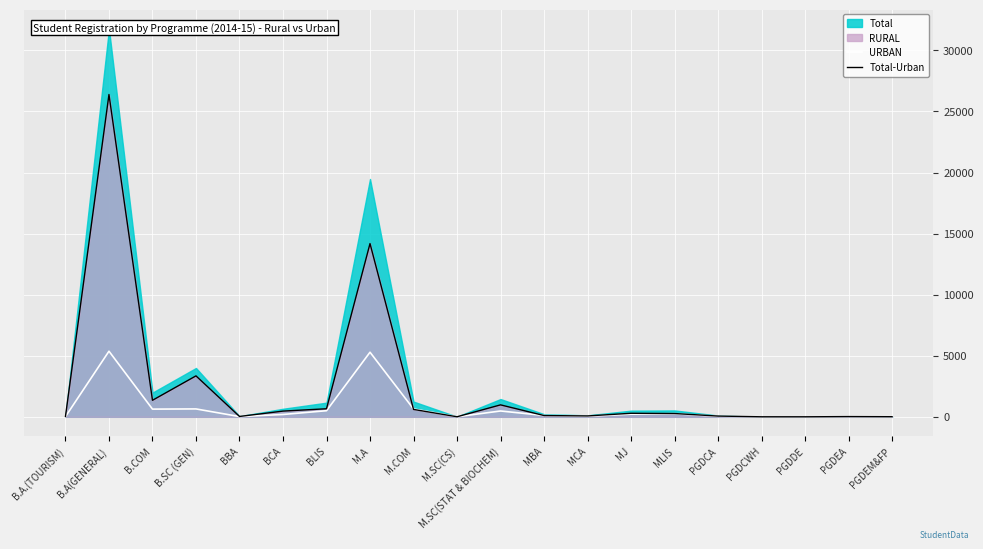

What is the highest value of the URBAN series?

5371